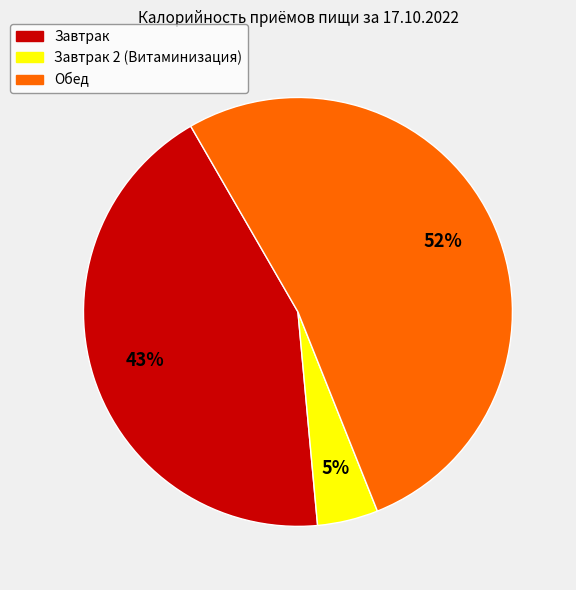

Does any single category account for the majority?

Yes